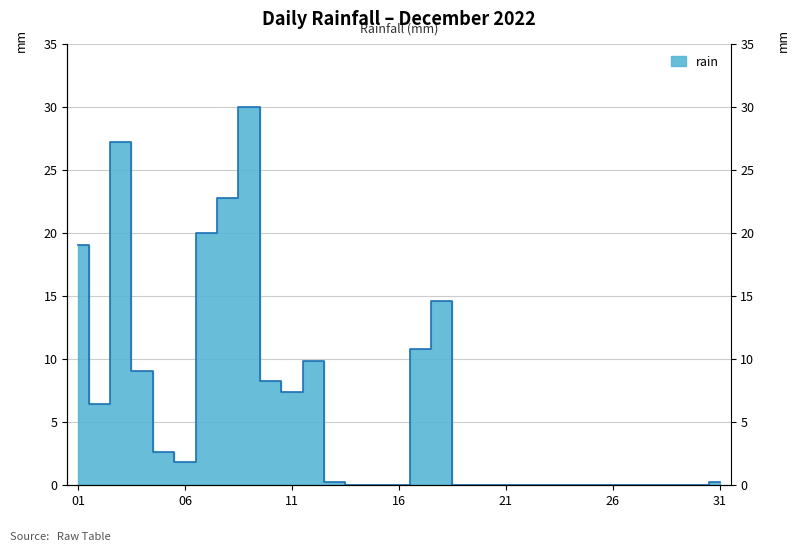

The value at 2022-12-07 is 20.0. True or false?

True